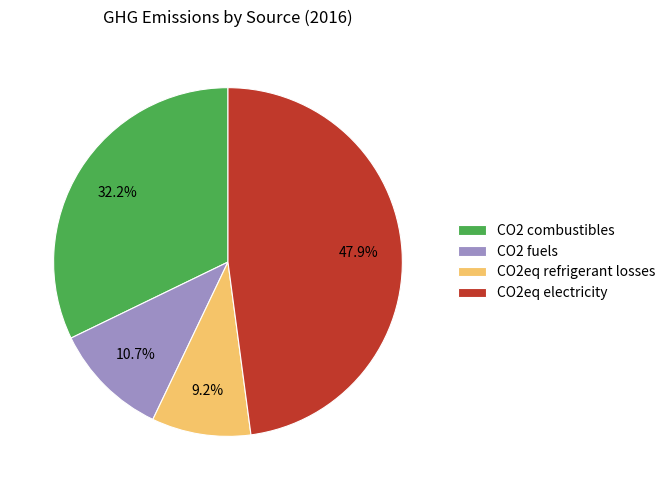

Count the number of slices in the pie.

4